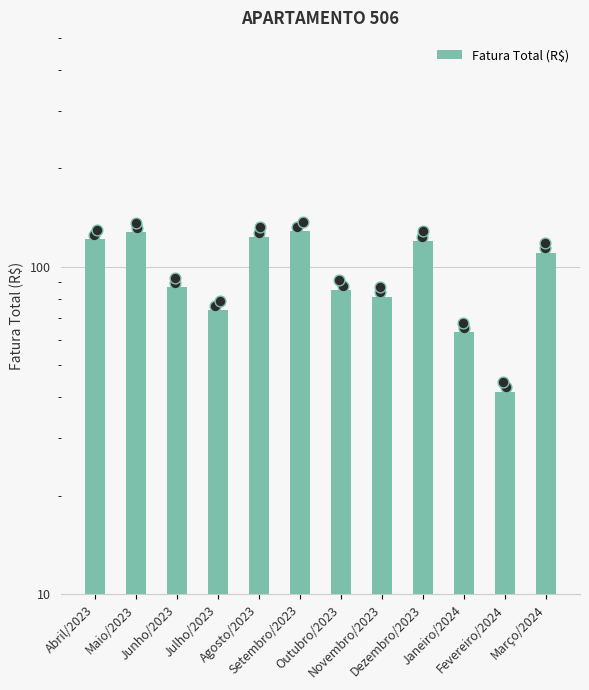

Which has a higher value, Setembro/2023 or Maio/2023?

Setembro/2023